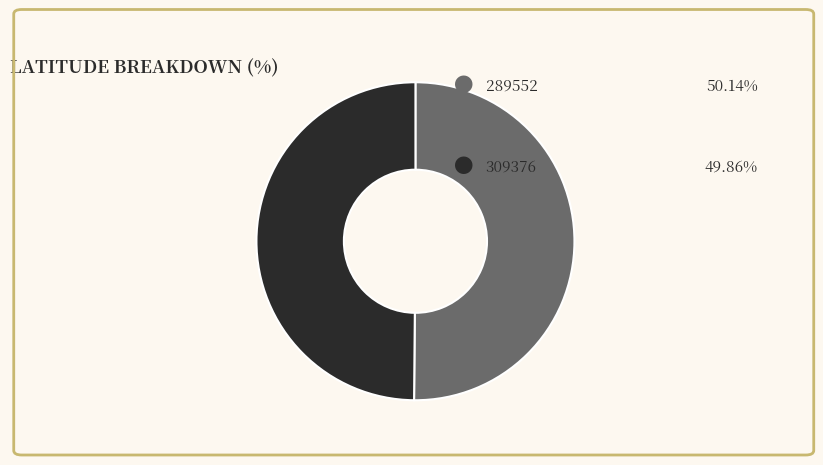

Is there any slice that represents more than half of the pie?

Yes